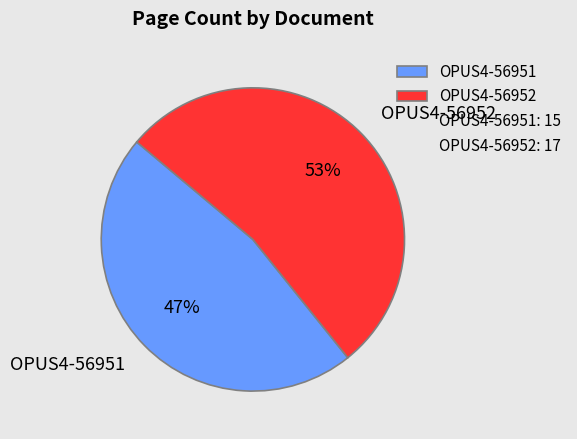

To the nearest percent, what is the difference between the OPUS4-56952 and OPUS4-56951 slice percentages?

6%